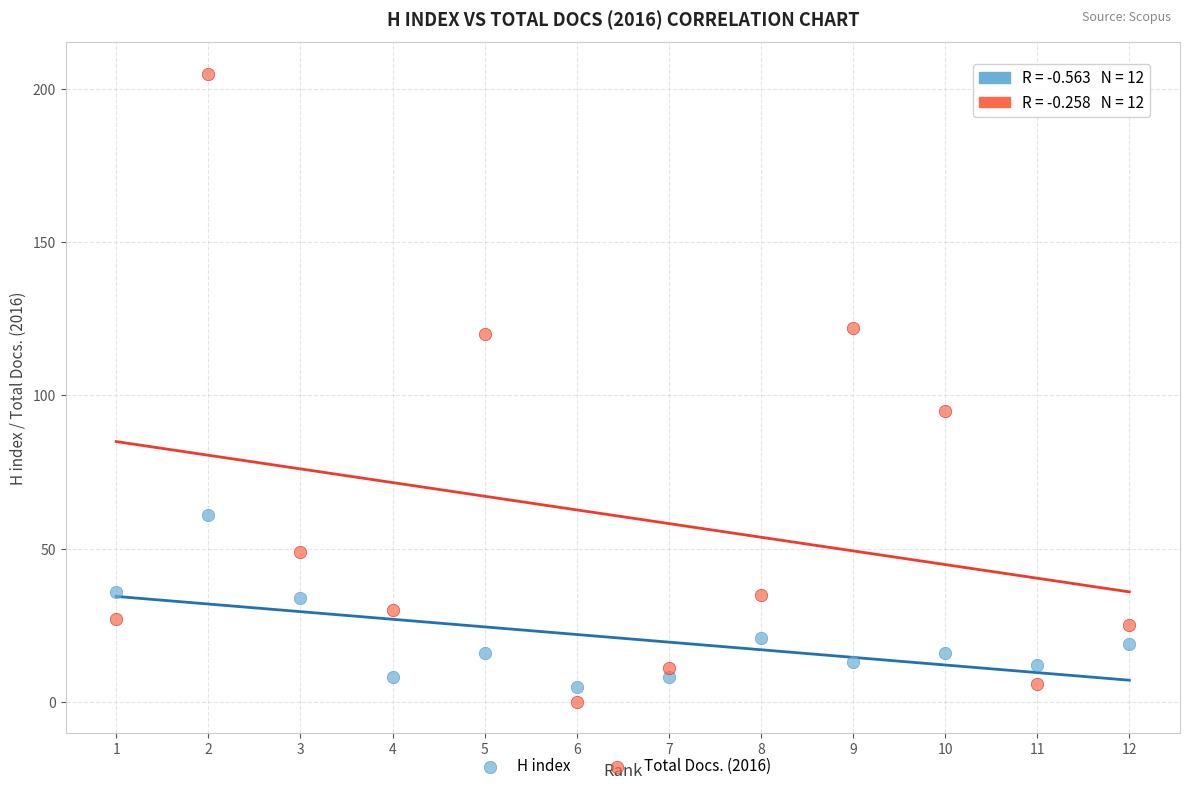

What are all the series names shown in the legend?

H index, Total Docs. (2016)